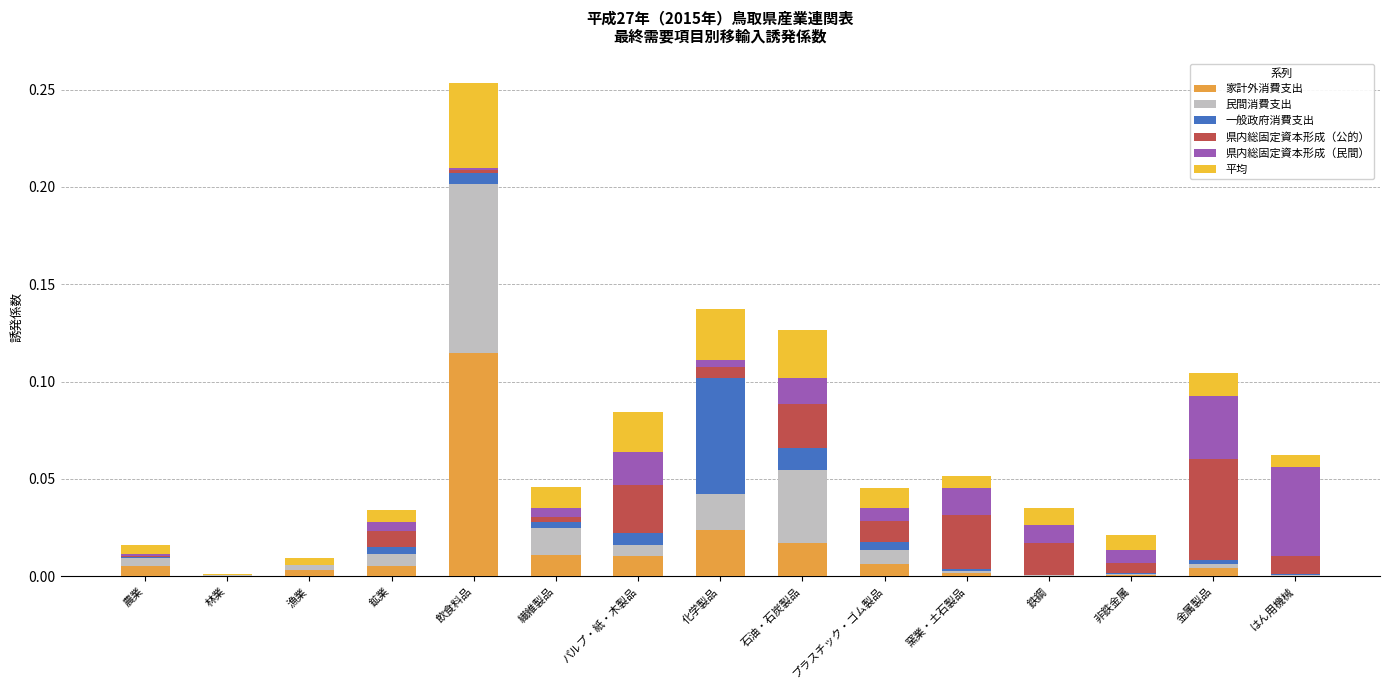

At which label is 県内総固定資本形成（公的） closest to 0?

漁業